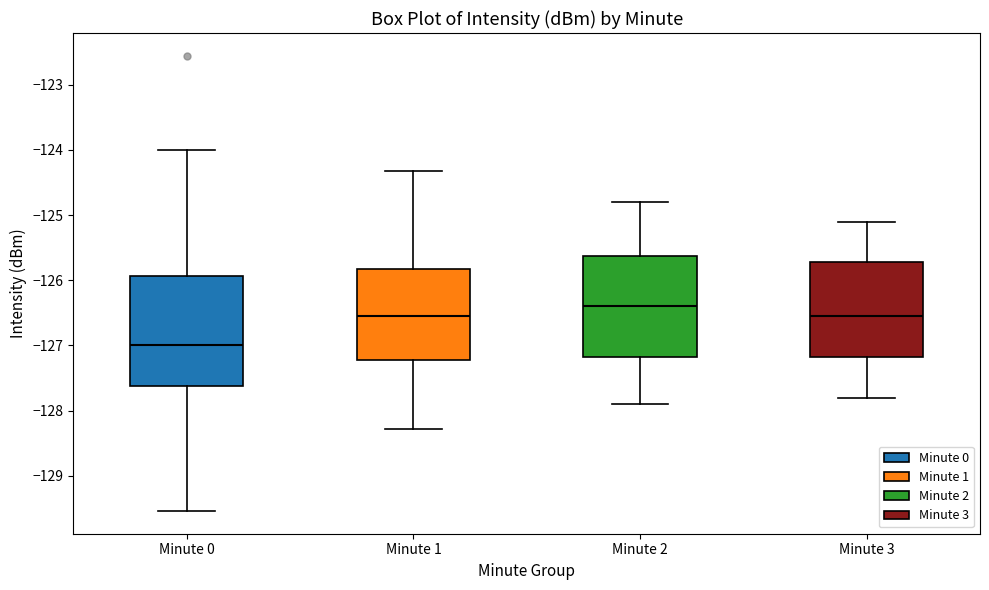

Which box has the lowest median line?

Minute 0